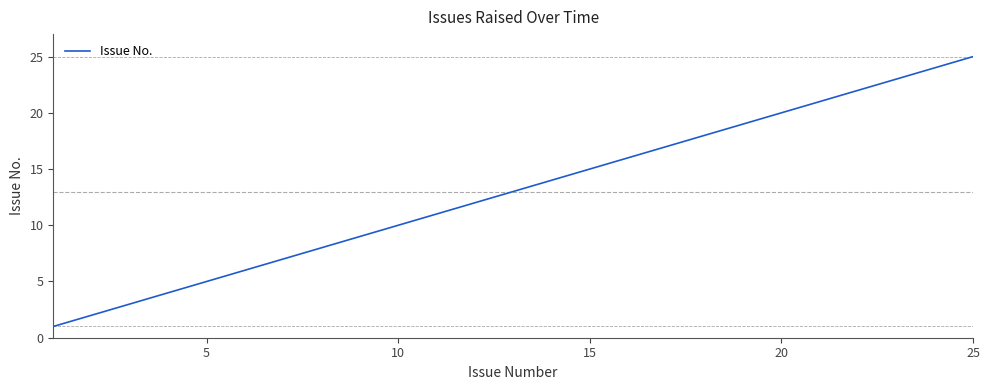

Does the chart have visible grid lines?

No